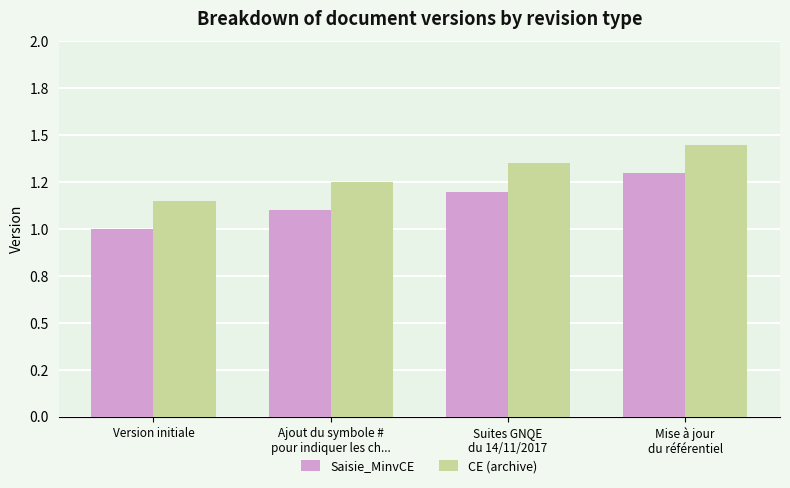

True or false: Saisie_MinvCE has a value of 0.3 at Version initiale.

False